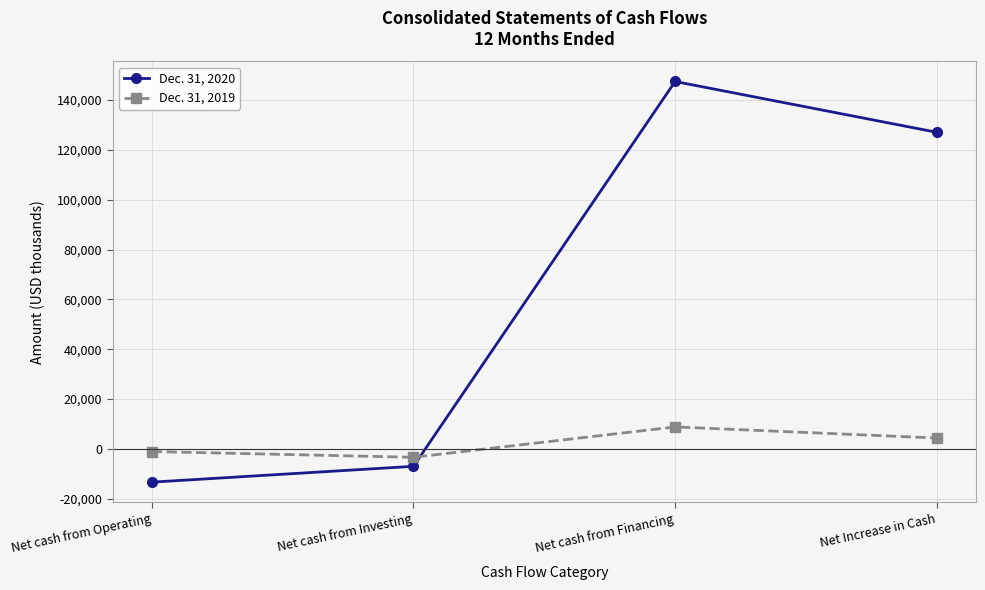

What is the difference between the Dec. 31, 2019 values at Net cash from Investing and Net Increase in Cash?

7723